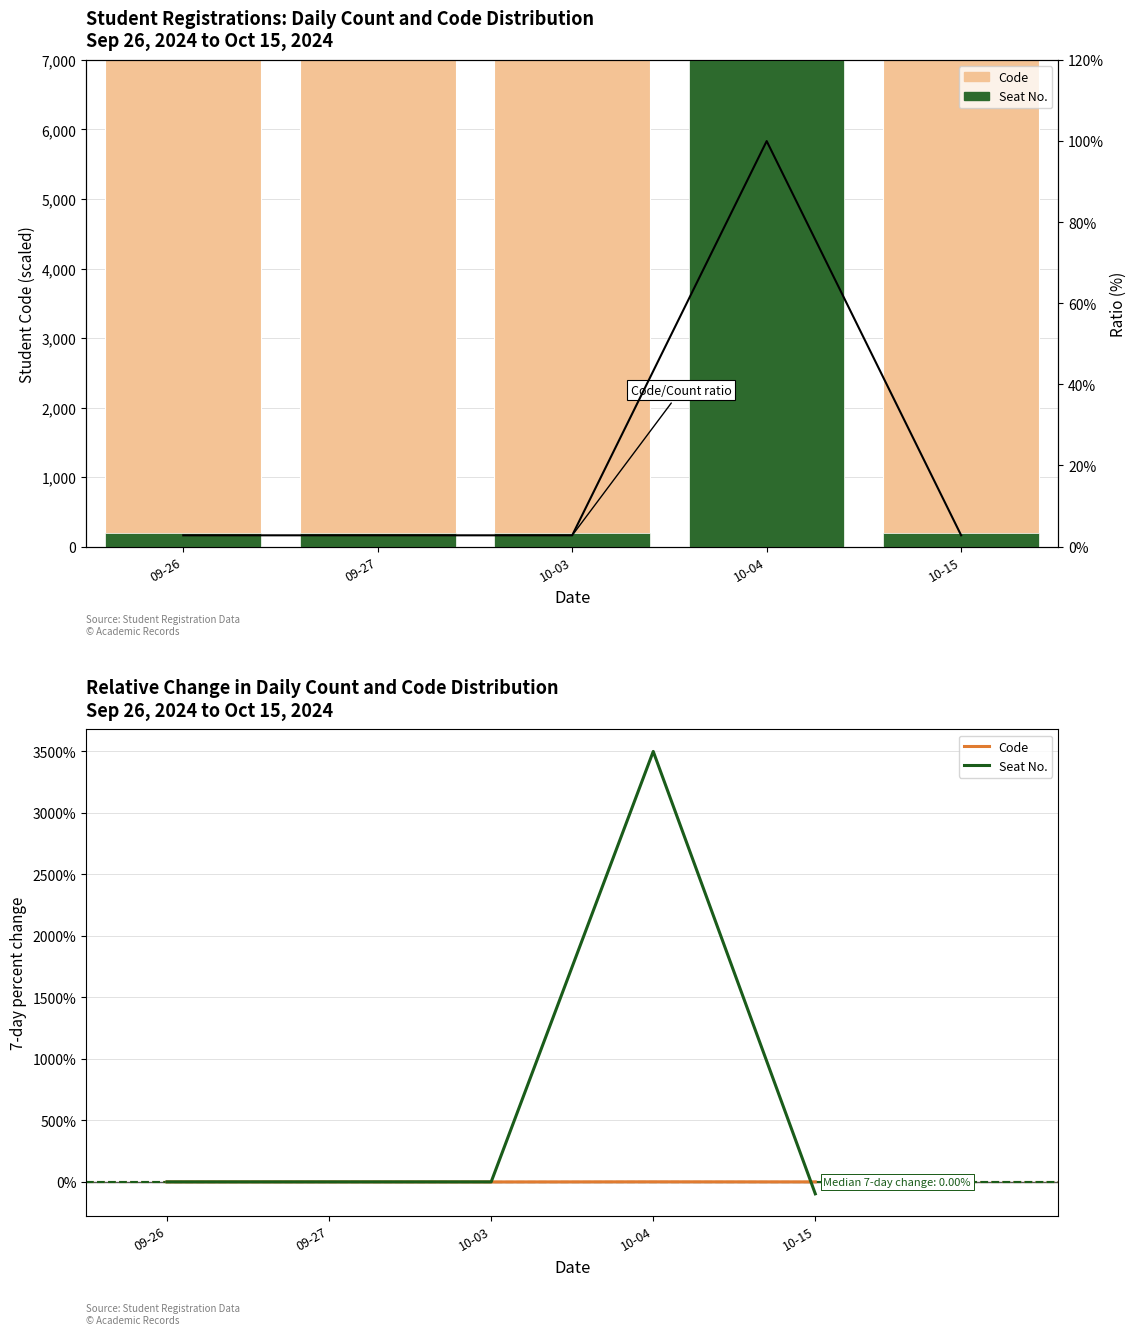

At which category is the sum across all series the highest?

10-04